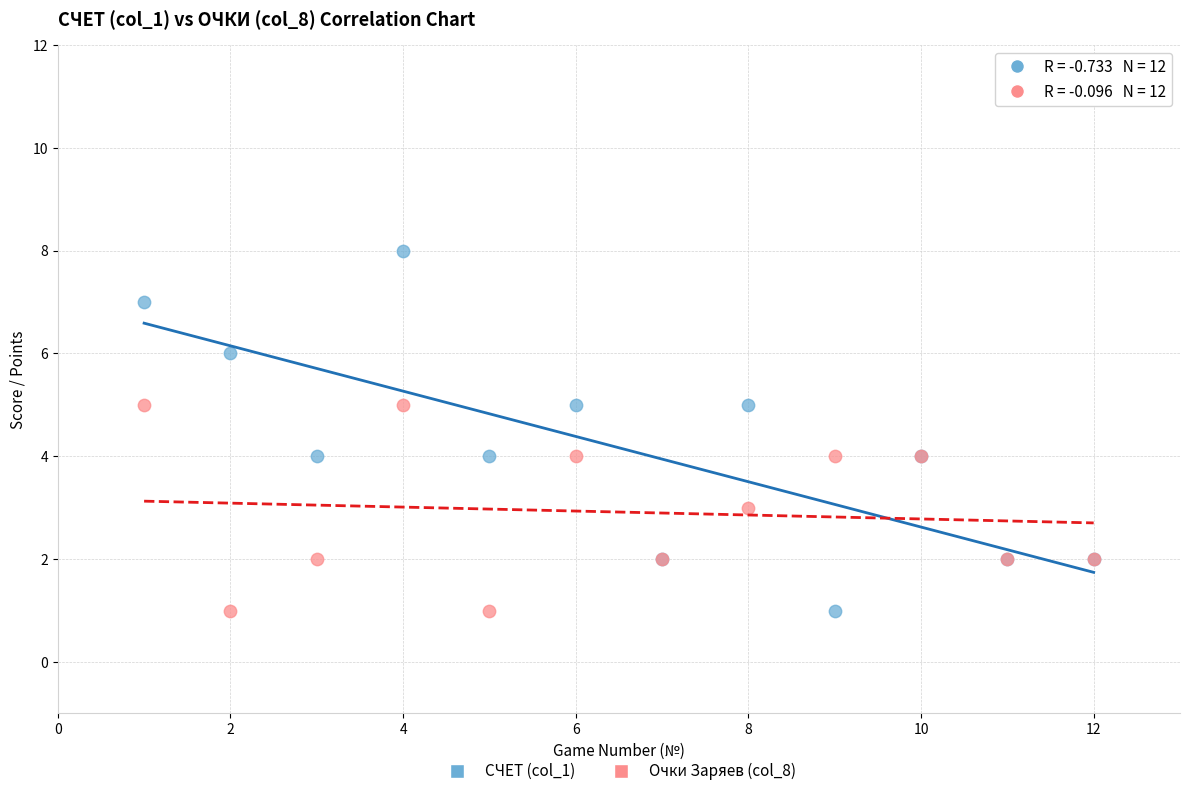

Which series reaches the maximum Y coordinate?

СЧЕТ (col_1)